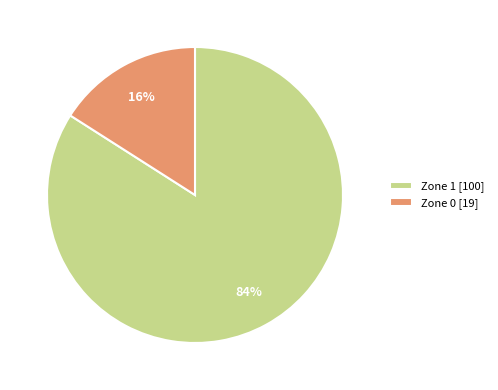

Is there any slice that represents more than half of the pie?

Yes